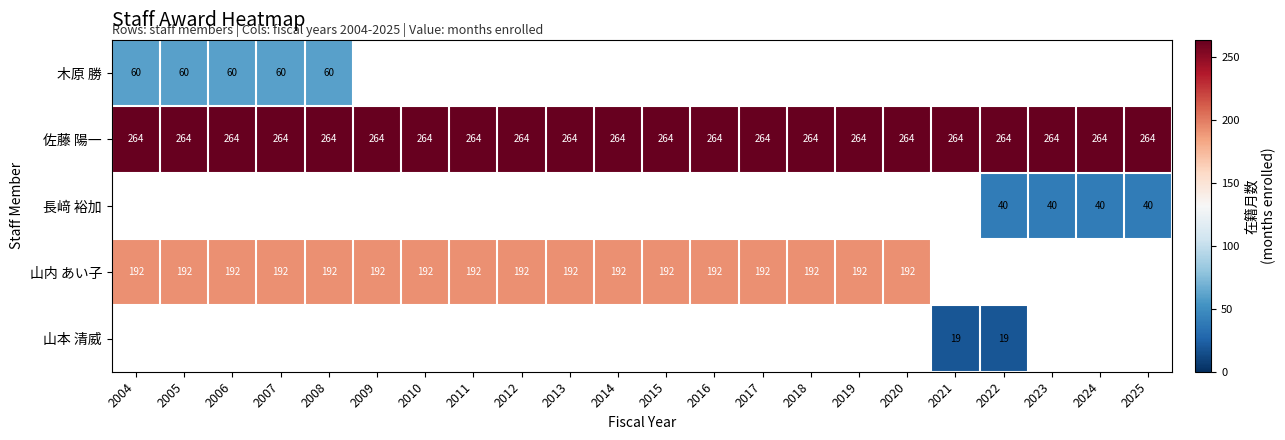

Is it true that 佐藤 陽一 equals 472 at 2015?

False